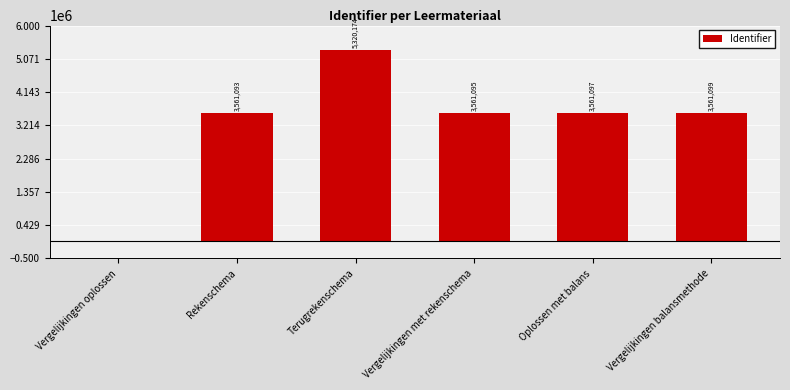

Reading left to right, extract all data points from this chart.

0	3561093	5320174	3561095	3561097	3561099